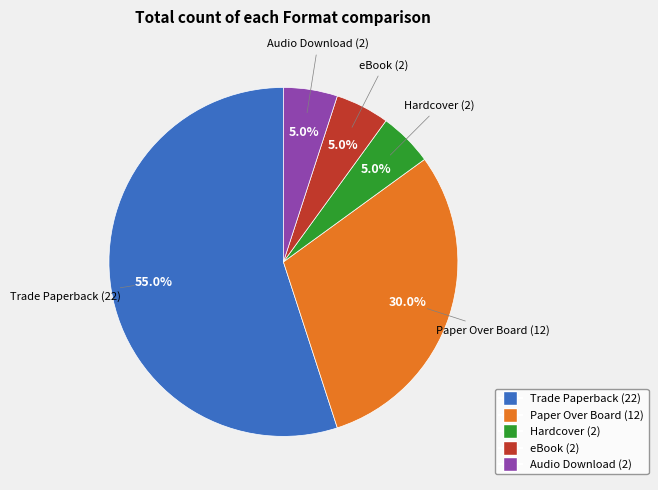

What percentage is the Hardcover slice, to the nearest percent?

5%